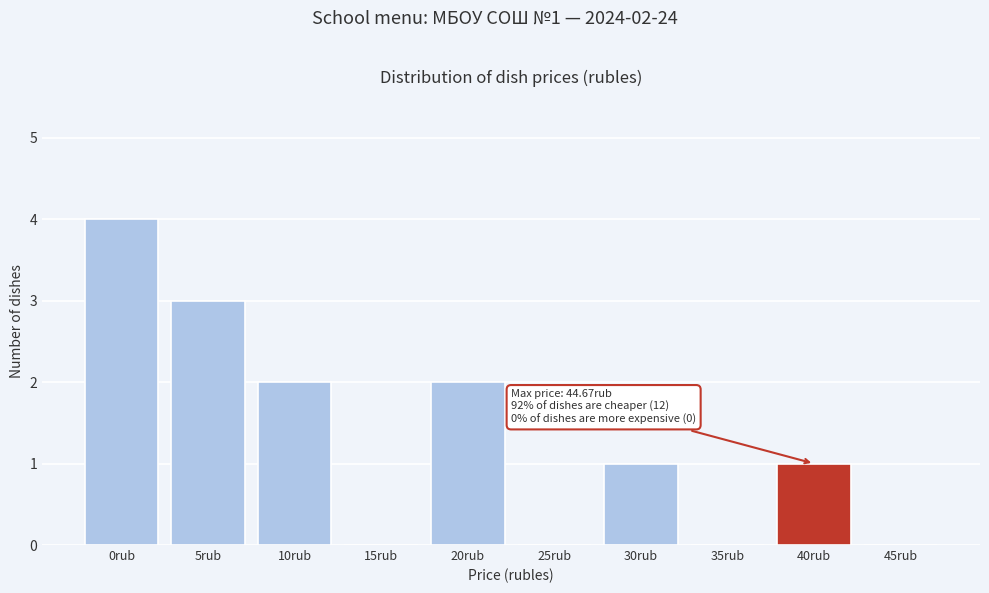

Reading left to right, what are all the values shown in this chart?

0rub=4	5rub=3	10rub=2	15rub=0	20rub=2	25rub=0	30rub=1	35rub=0	40rub=1	45rub=0